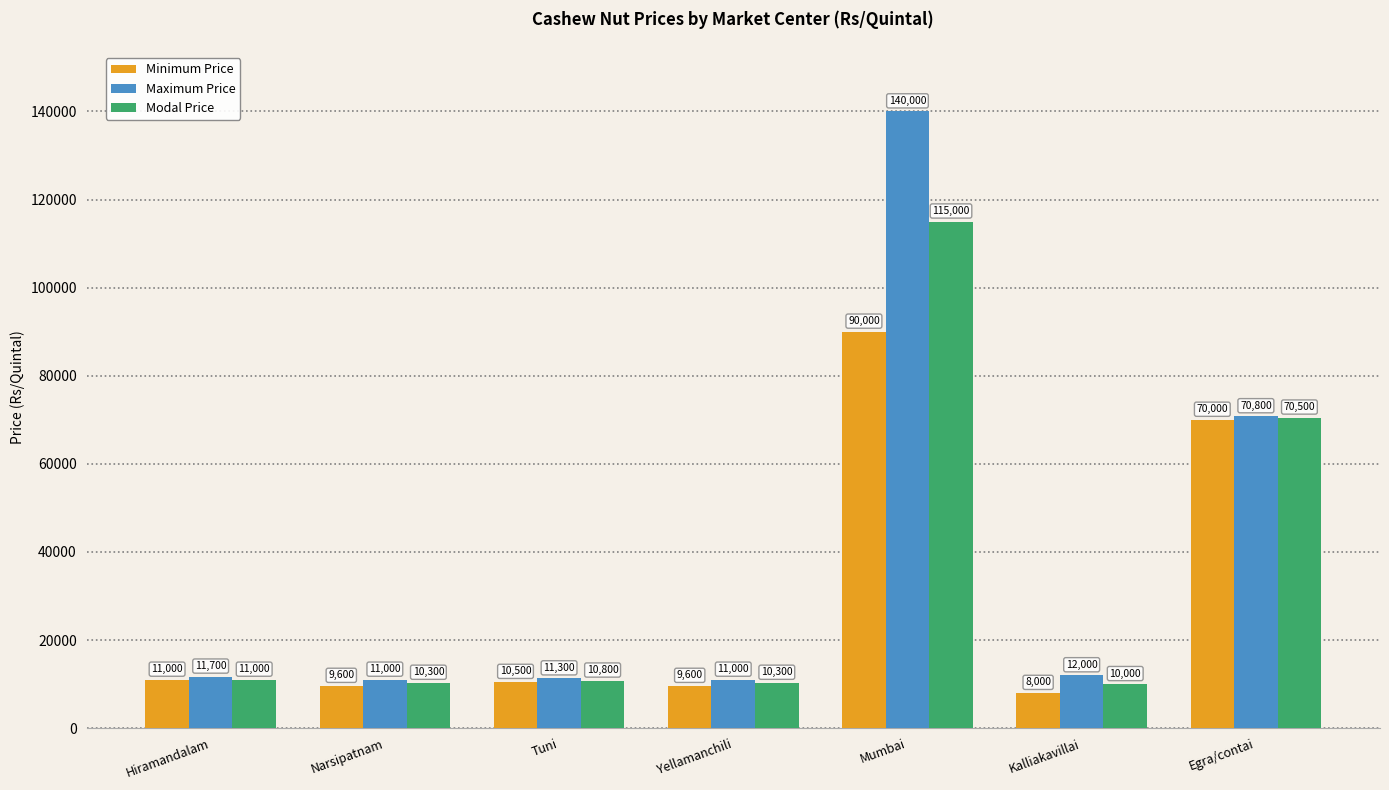

At which label does Modal Price first exceed 10800?

Hiramandalam